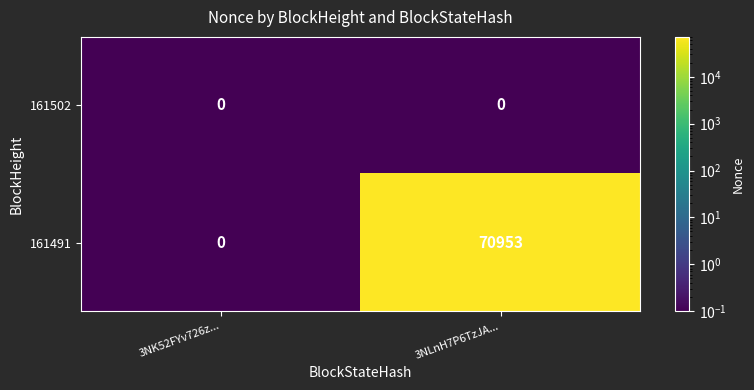

Which series has the widest spread of values?

161491